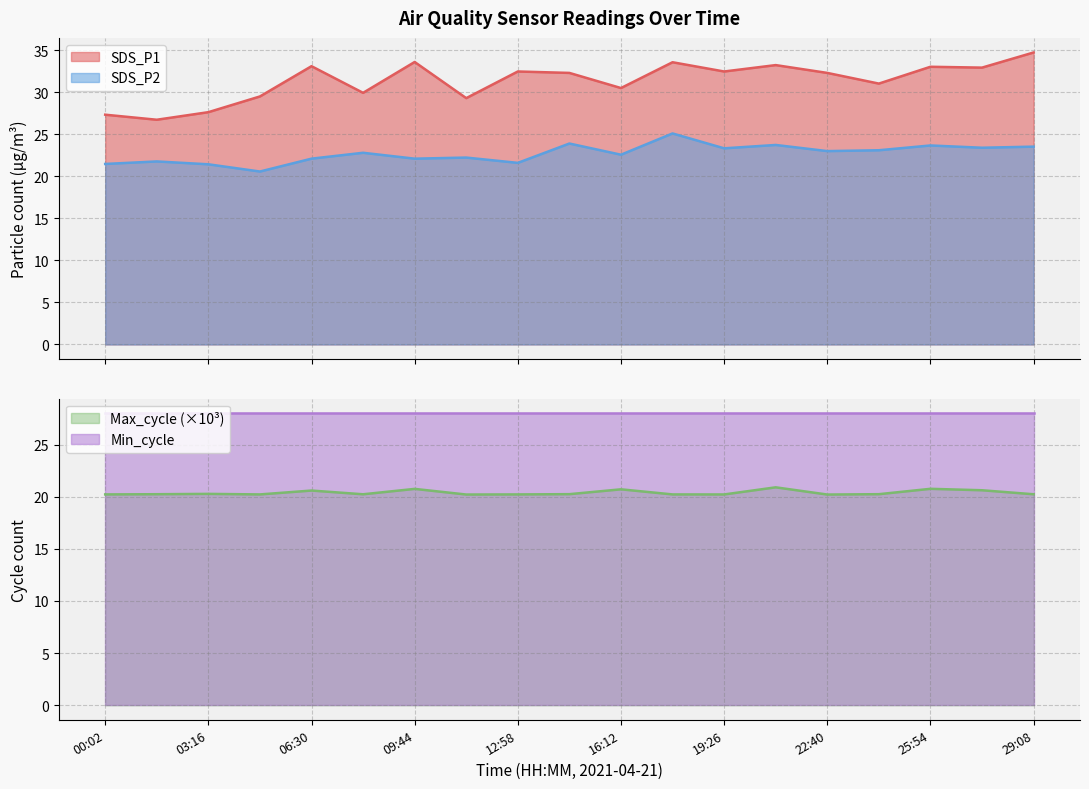

At which label is Max_cycle closest to 20?

22:40